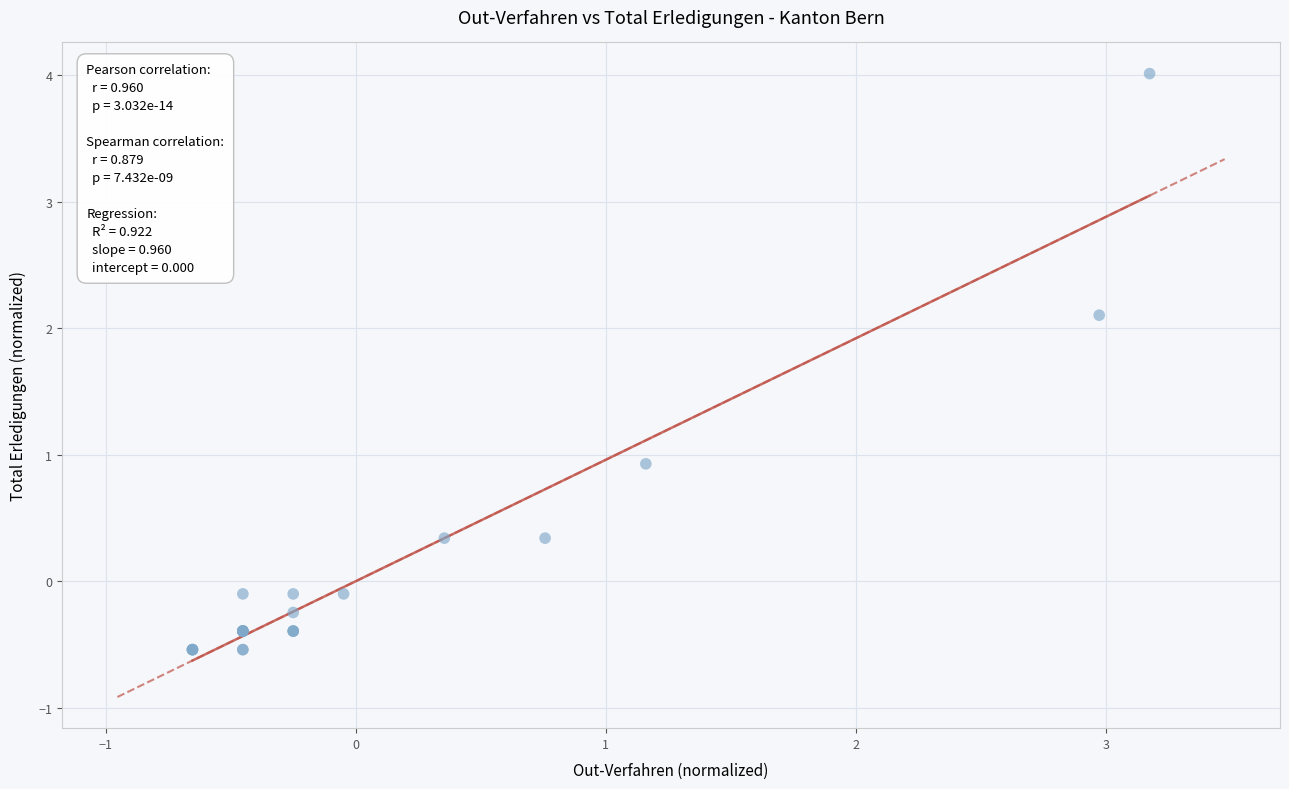

What Y value in the scatter plot is closest to 1?

0.9